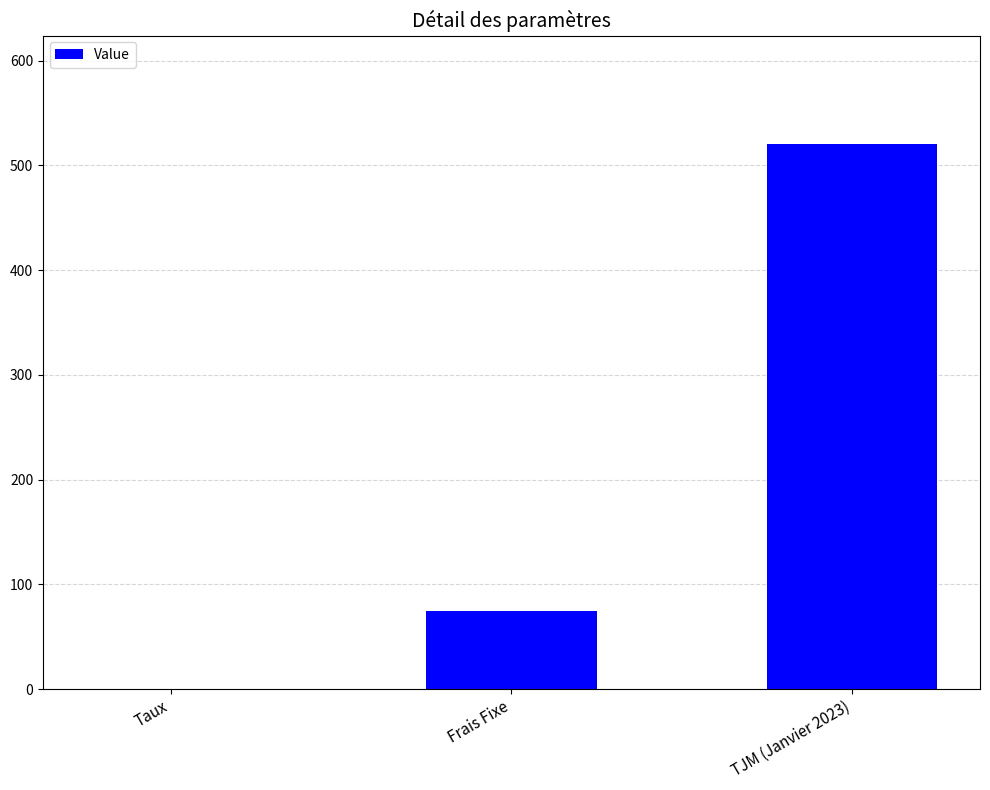

Which label corresponds to the largest value in the chart?

TJM (Janvier 2023)